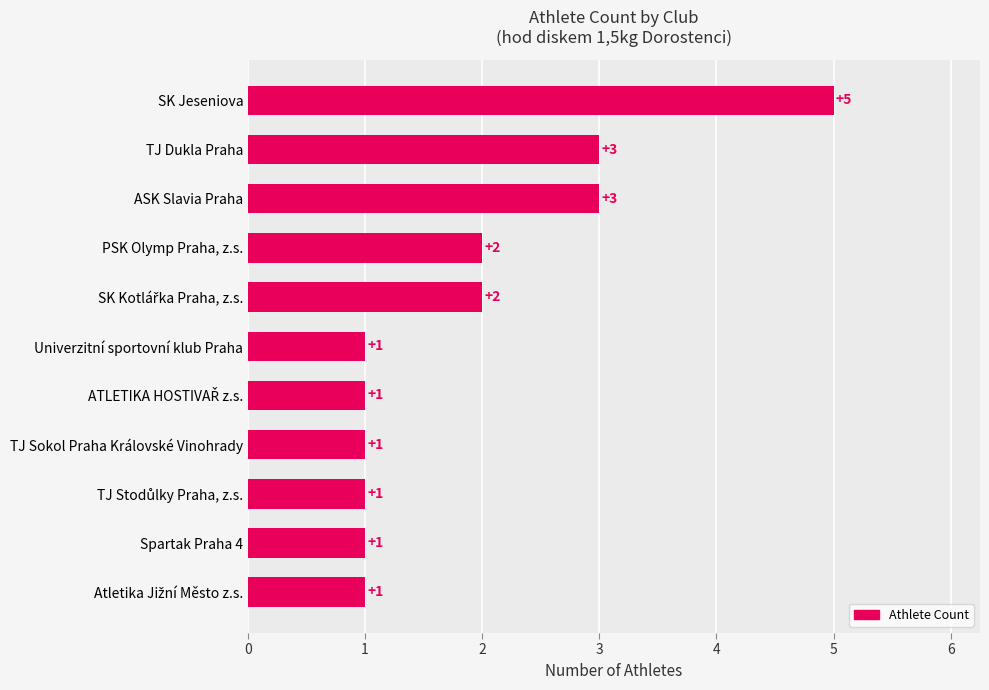

What is the minimum value shown in the chart?

1